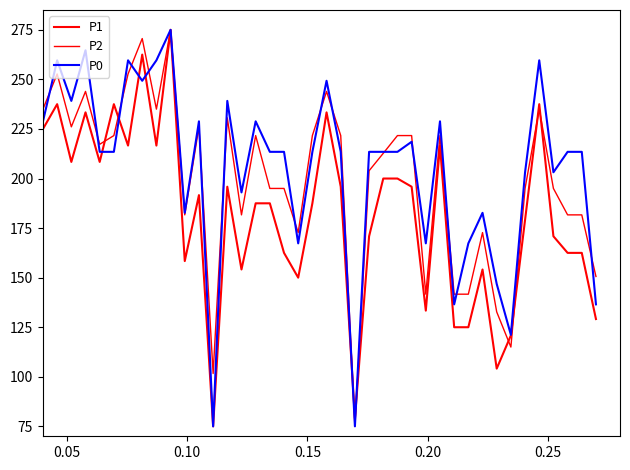

Which series has the widest spread of values?

P1